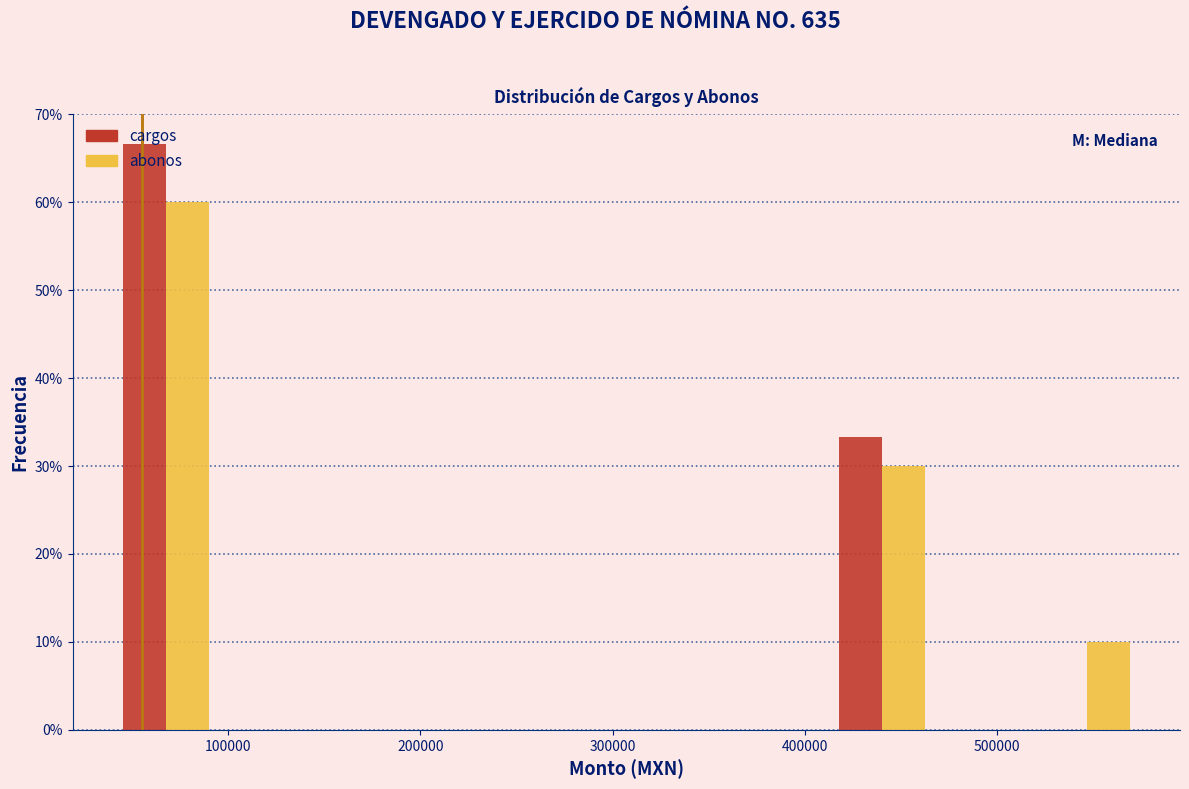

What is the height of the abonos bar covering 520000 to 570000 on the x-axis? Neither the bar edges nor the heights are printed on the chart, so give them approximately, as read against the axes.

10